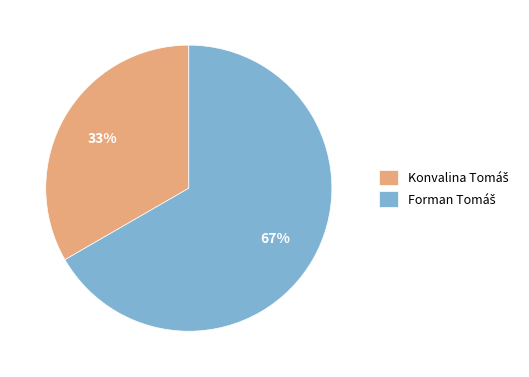

Is there any slice that represents more than half of the pie?

Yes